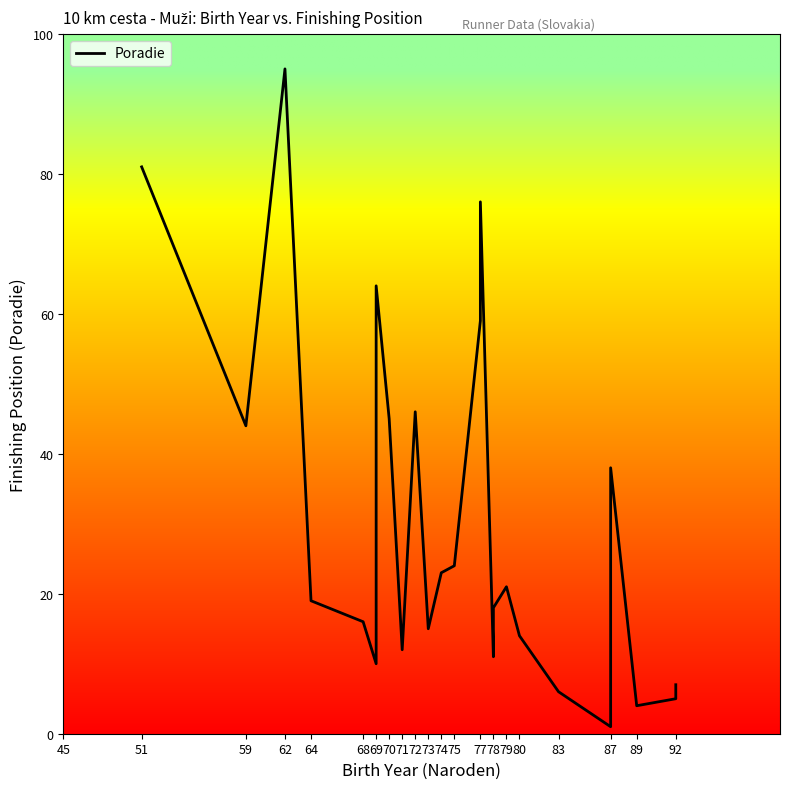

How many values exceed 19?

12